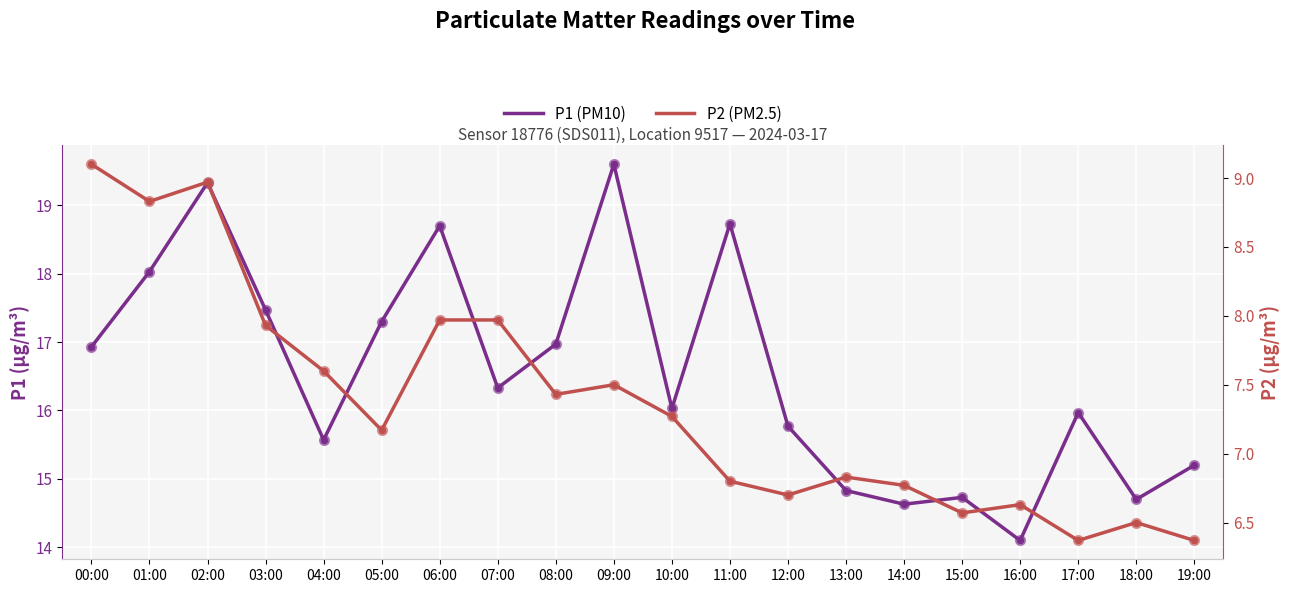

Which series contains the lowest Y value?

P2 (PM2.5)